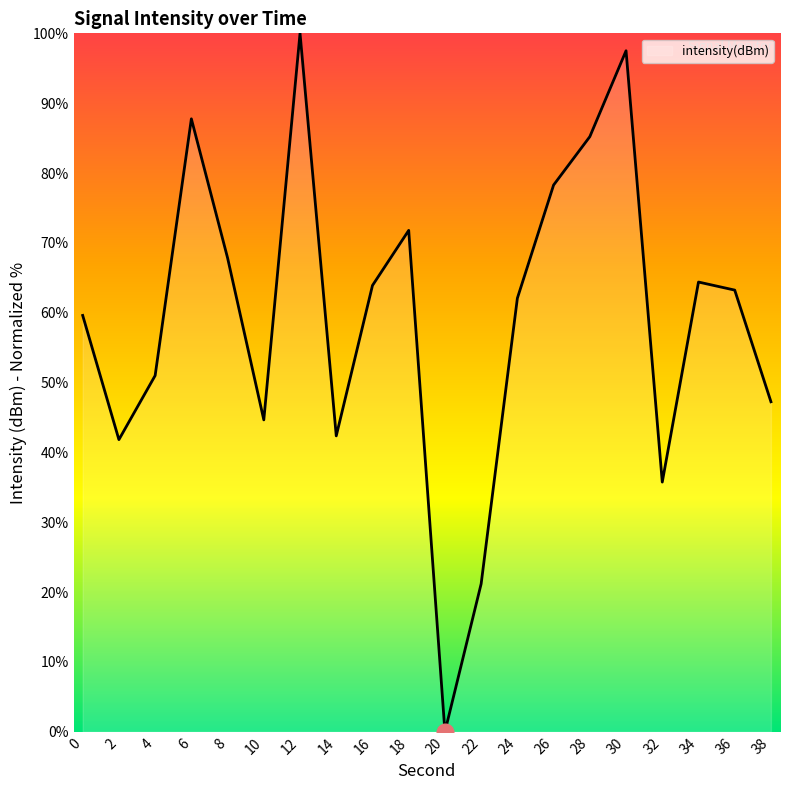

Count the number of categories in the chart.

20